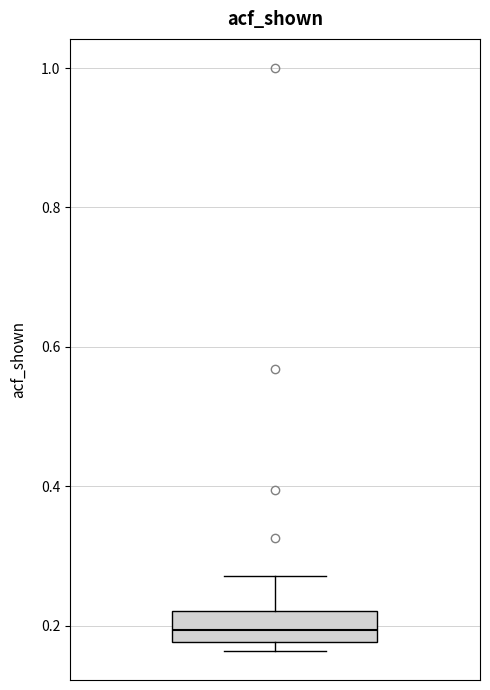

Read this box plot against the y-axis: the position of the median line, the range covered by the box, and the ends of both whiskers. The values are not printed on the chart, so give them approximately, as read against the axis.

median 0.20, box 0.18 to 0.22, whiskers 0.16 to 0.28